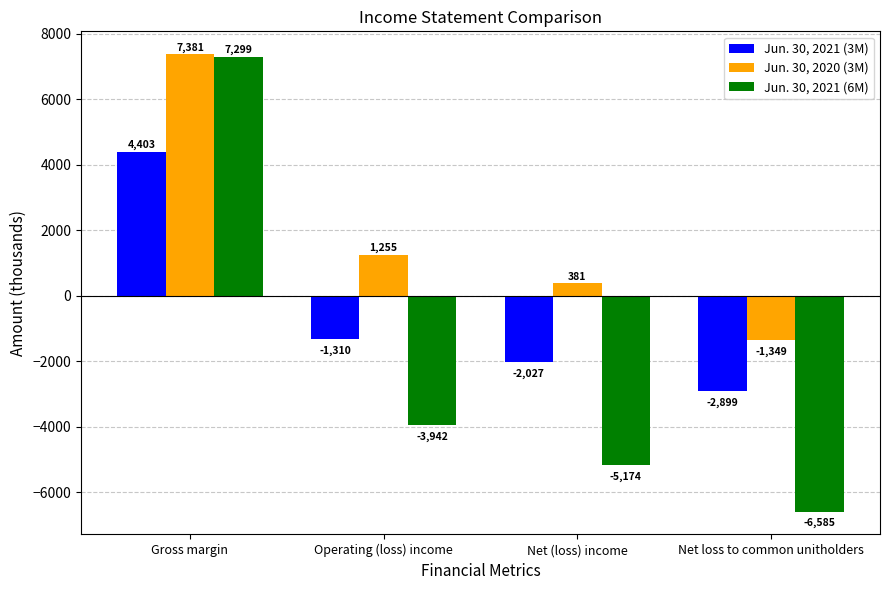

List the labels in order of Jun. 30, 2021 (3M) value, largest first.

Gross margin, Operating (loss) income, Net (loss) income, Net loss to common unitholders